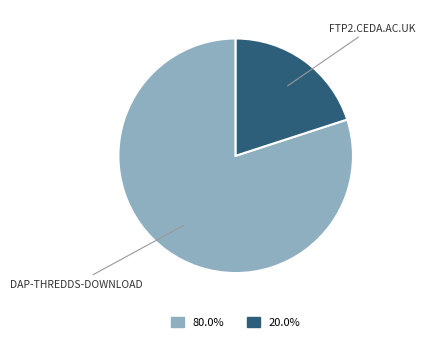

Count the number of slices in the pie.

2